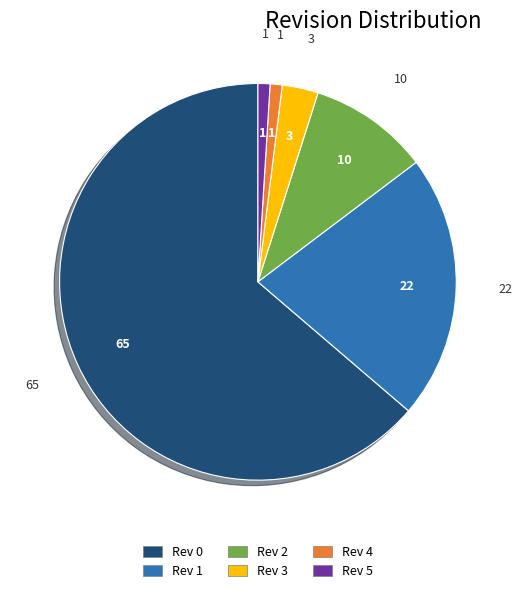

Count the number of slices in the pie.

6